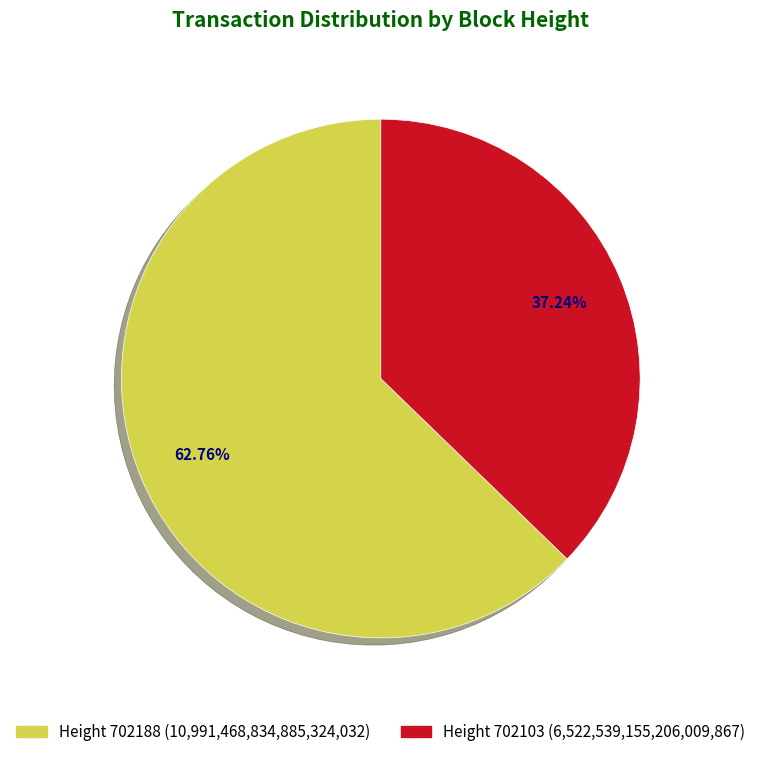

Do Height 702188 (10,991,468,834,885,324,032) and Height 702103 (6,522,539,155,206,009,867) together represent more than half of the pie?

Yes